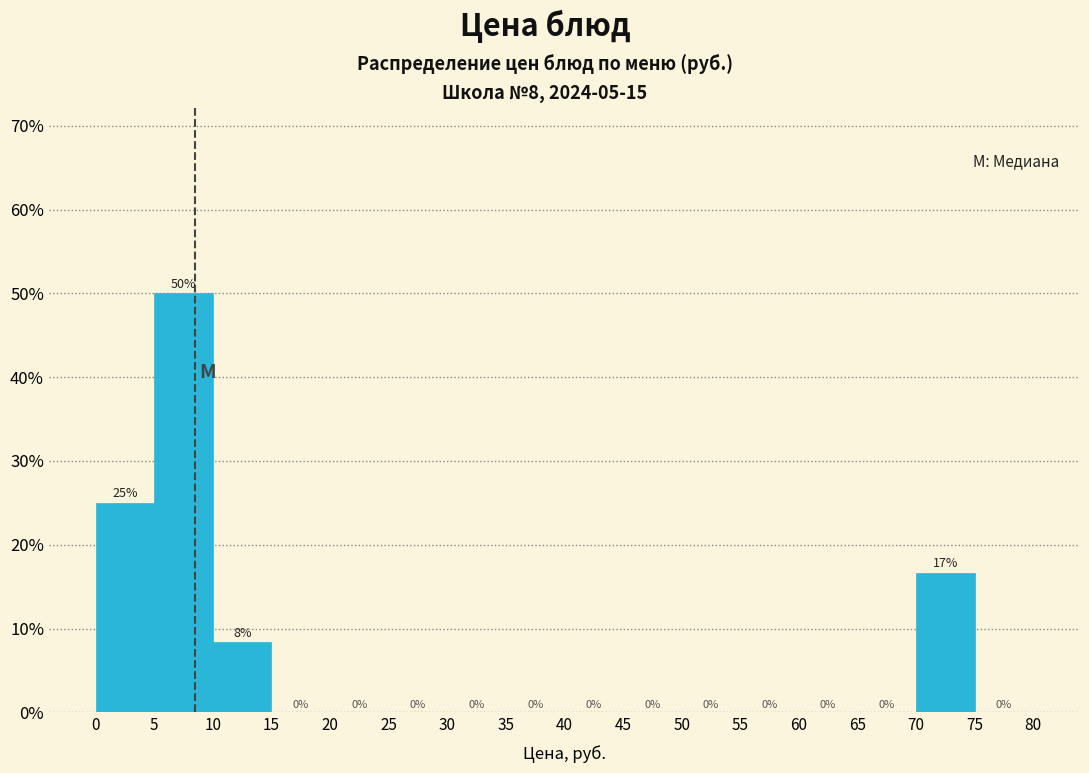

Which range on the x-axis has the tallest bar?

5 to 10